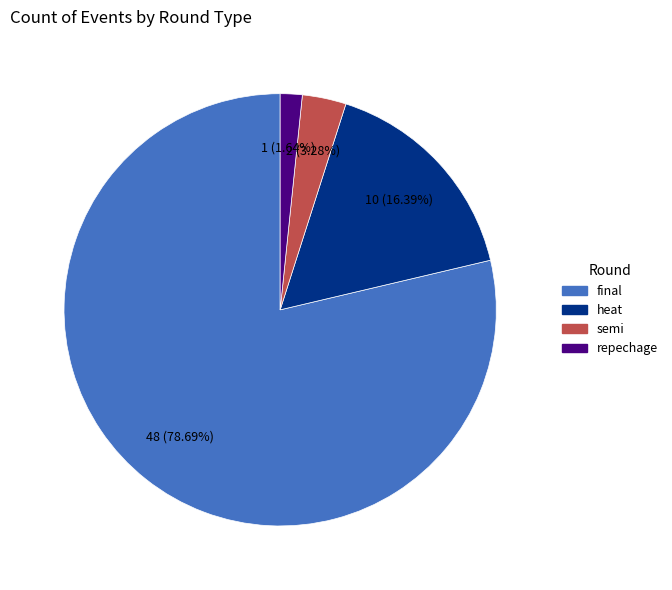

Rank the categories by value from highest to lowest.

final, heat, semi, repechage